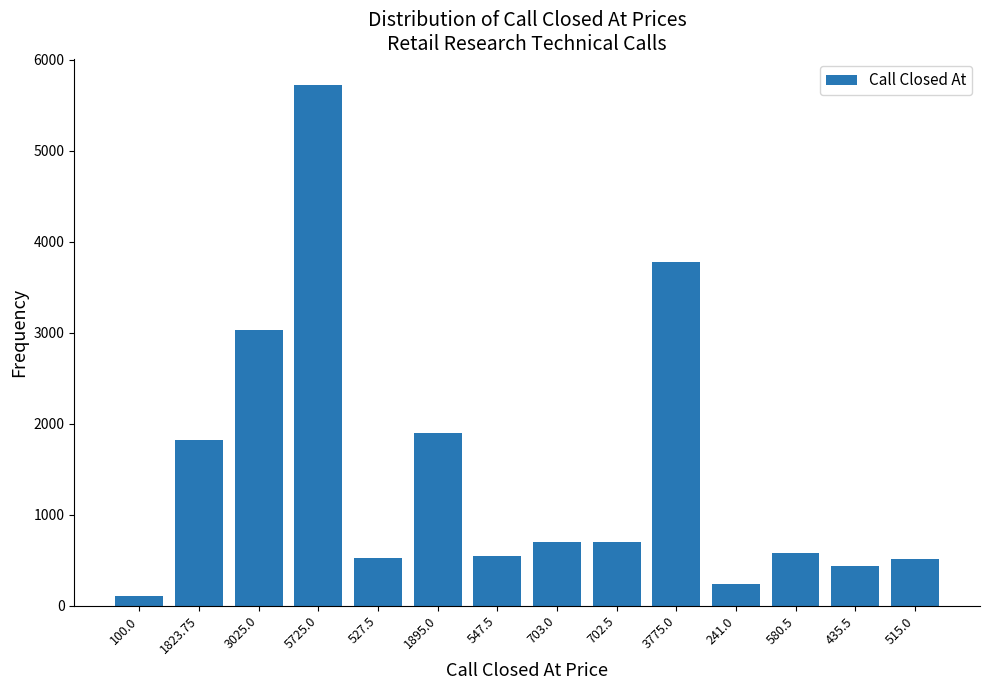

What is the label of the 2nd bar from the left?

1823.75